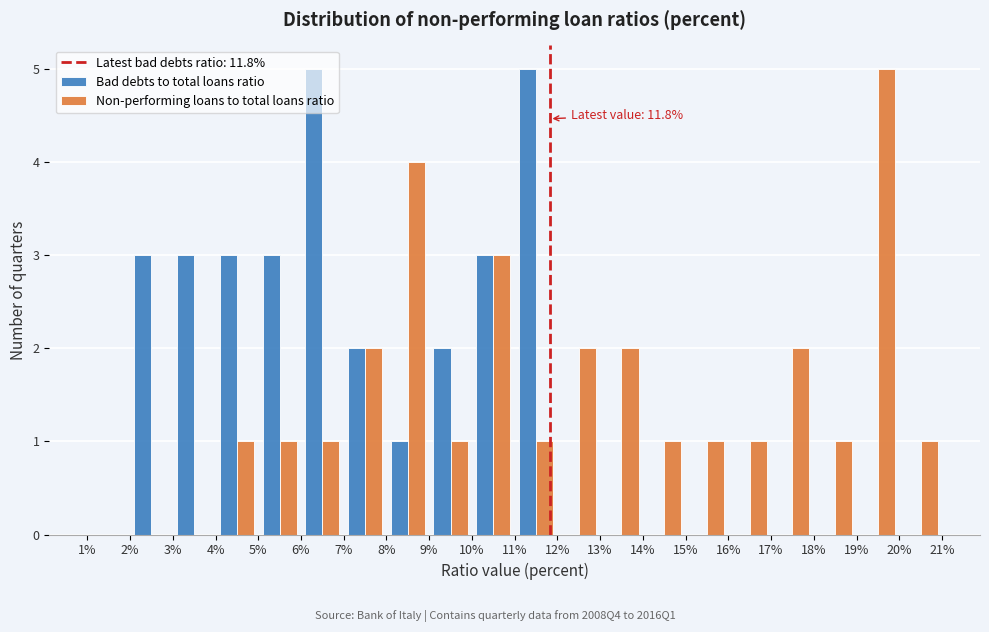

In the Non-performing loans to total loans ratio series, which range on the x-axis has the tallest bar?

19% to 20%